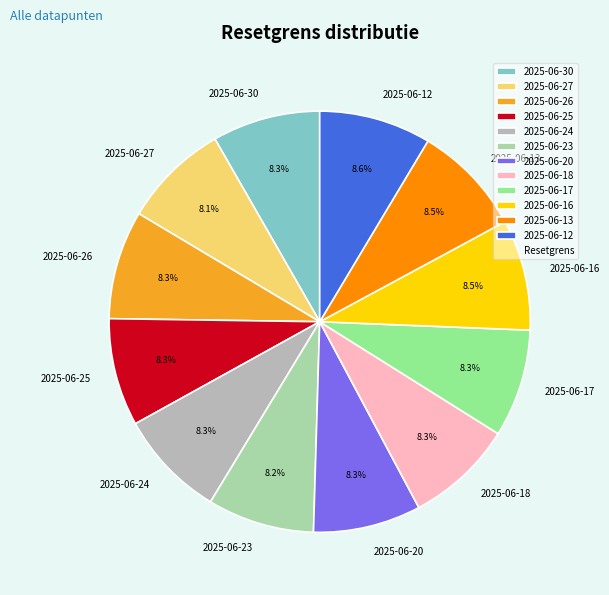

Approximately how many times larger is the value at 2025-06-27 compared to 2025-06-24?

1.0